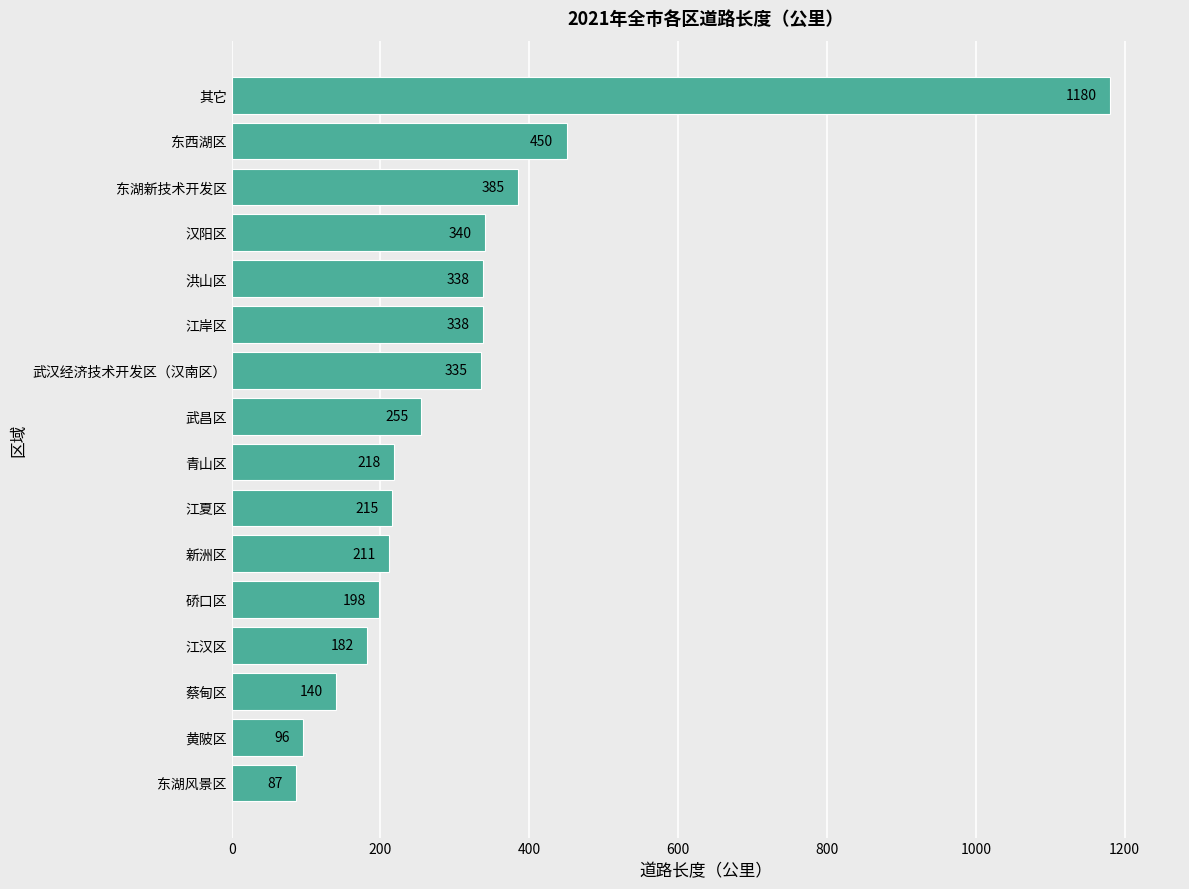

What is the difference between the maximum and minimum values?

1093